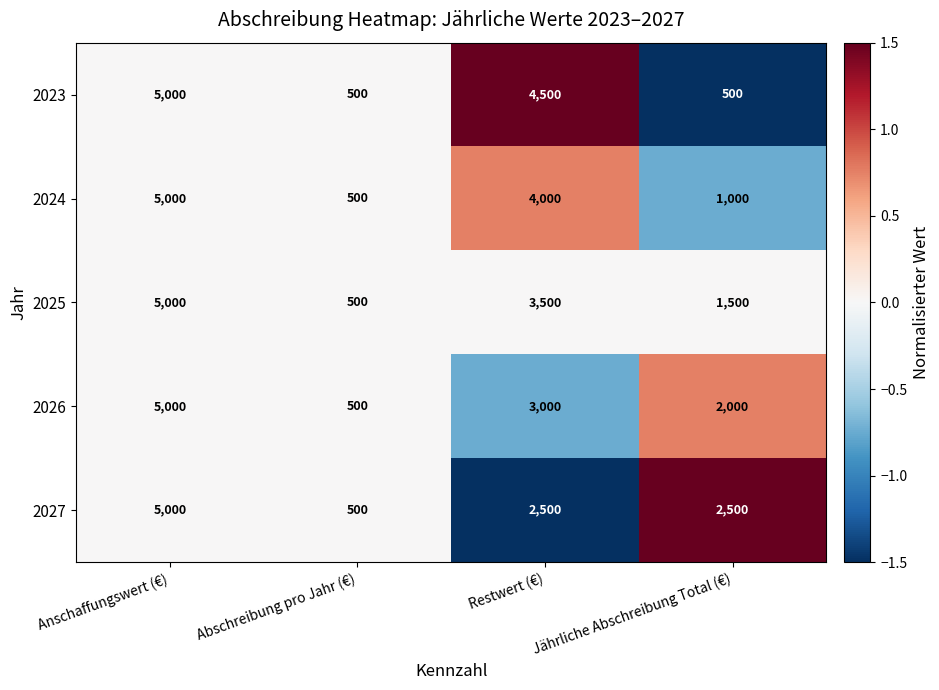

What is the spread (max minus min) of values at Restwert (€)?

2000